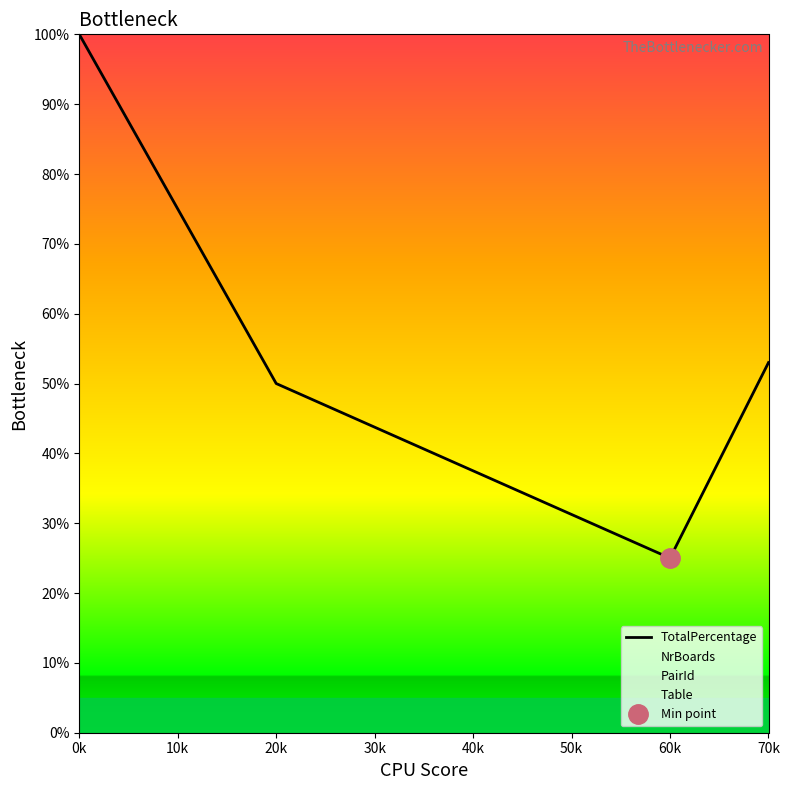

True or false: the data has more than 1 interior local peaks.

False